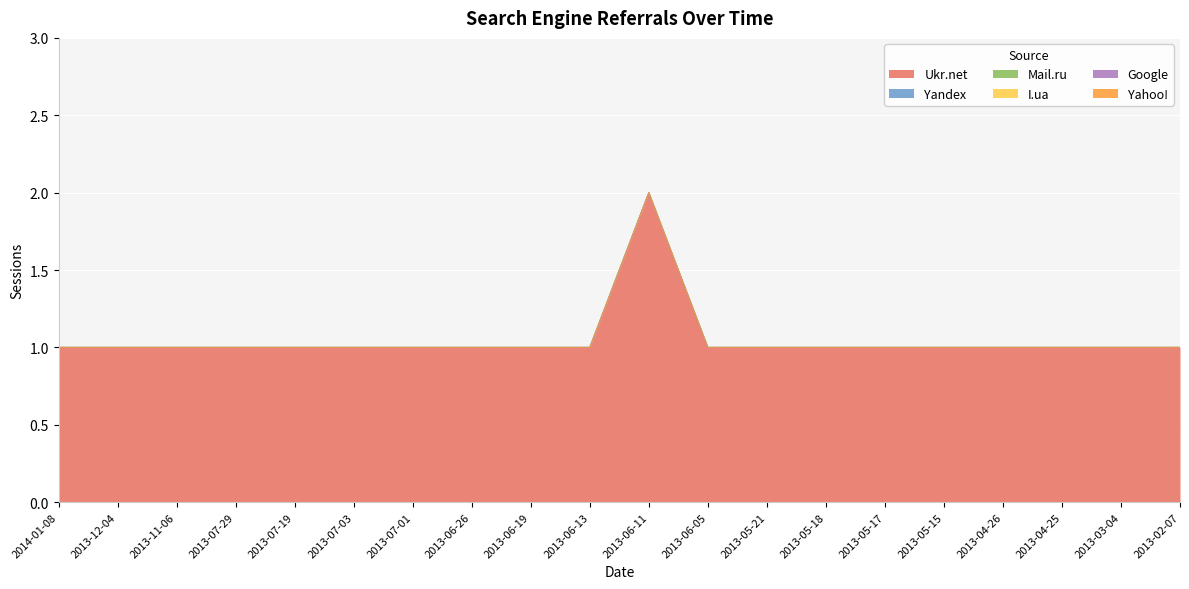

Reading left to right, list all the values displayed in this chart.

Ukr.net: 1	1	1	1	1	1	1	1	1	1	2	1	1	1	1	1	1	1	1	1
Yandex: 0	0	0	0	0	0	0	0	0	0	0	0	0	0	0	0	0	0	0	0
Mail.ru: 0	0	0	0	0	0	0	0	0	0	0	0	0	0	0	0	0	0	0	0
I.ua: 0	0	0	0	0	0	0	0	0	0	0	0	0	0	0	0	0	0	0	0
Google: 0	0	0	0	0	0	0	0	0	0	0	0	0	0	0	0	0	0	0	0
Yahoo!: 0	0	0	0	0	0	0	0	0	0	0	0	0	0	0	0	0	0	0	0